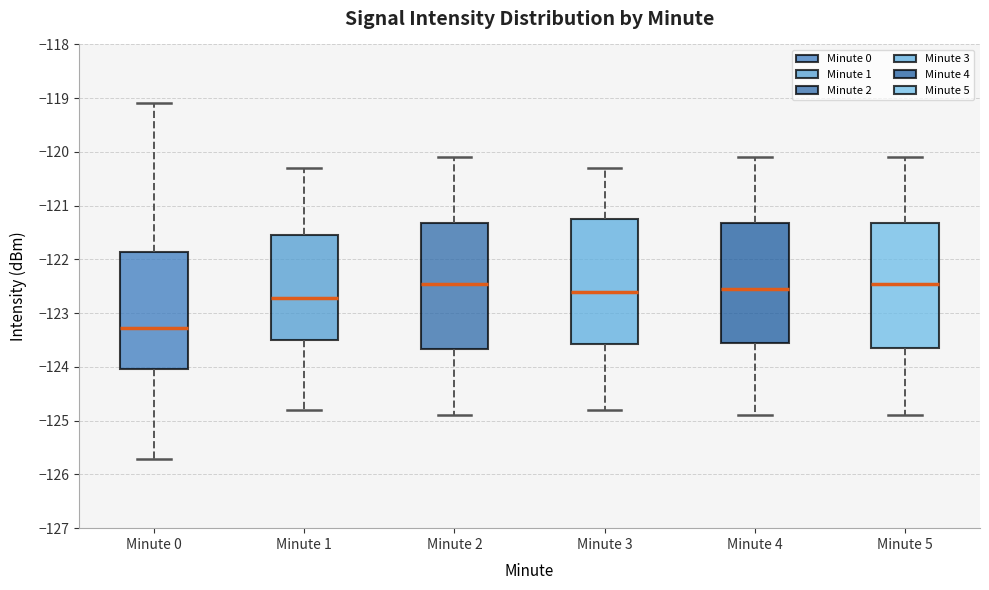

Where is the lower edge of the box for Minute 1 on the y-axis? The values are not printed on the chart, so give them approximately, as read against the axis.

-123.5